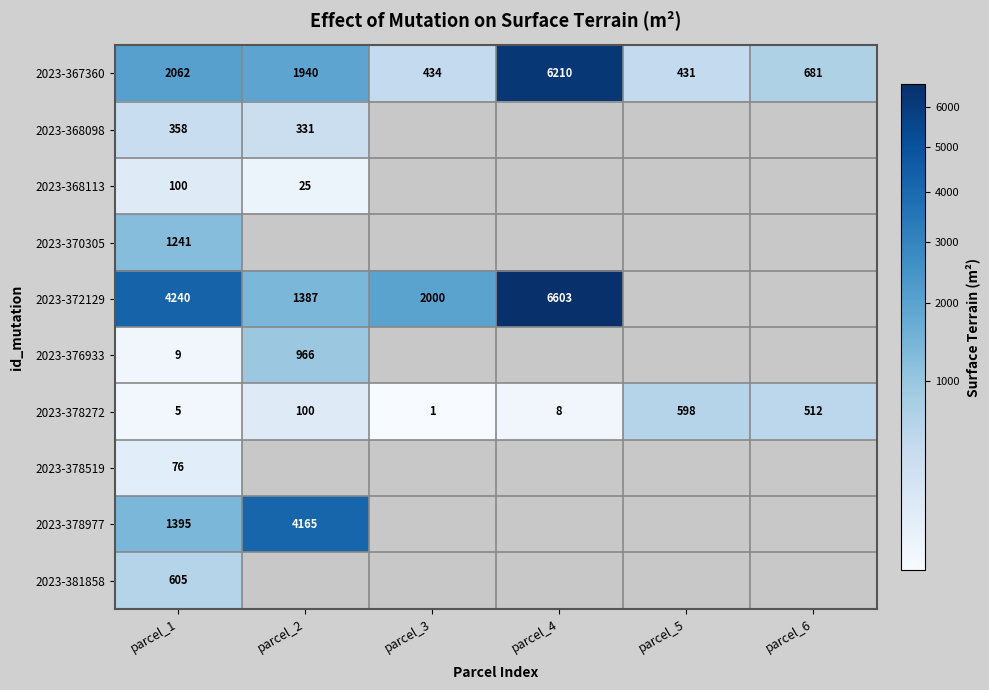

What is the sum of all 2023-367360 values?

11758